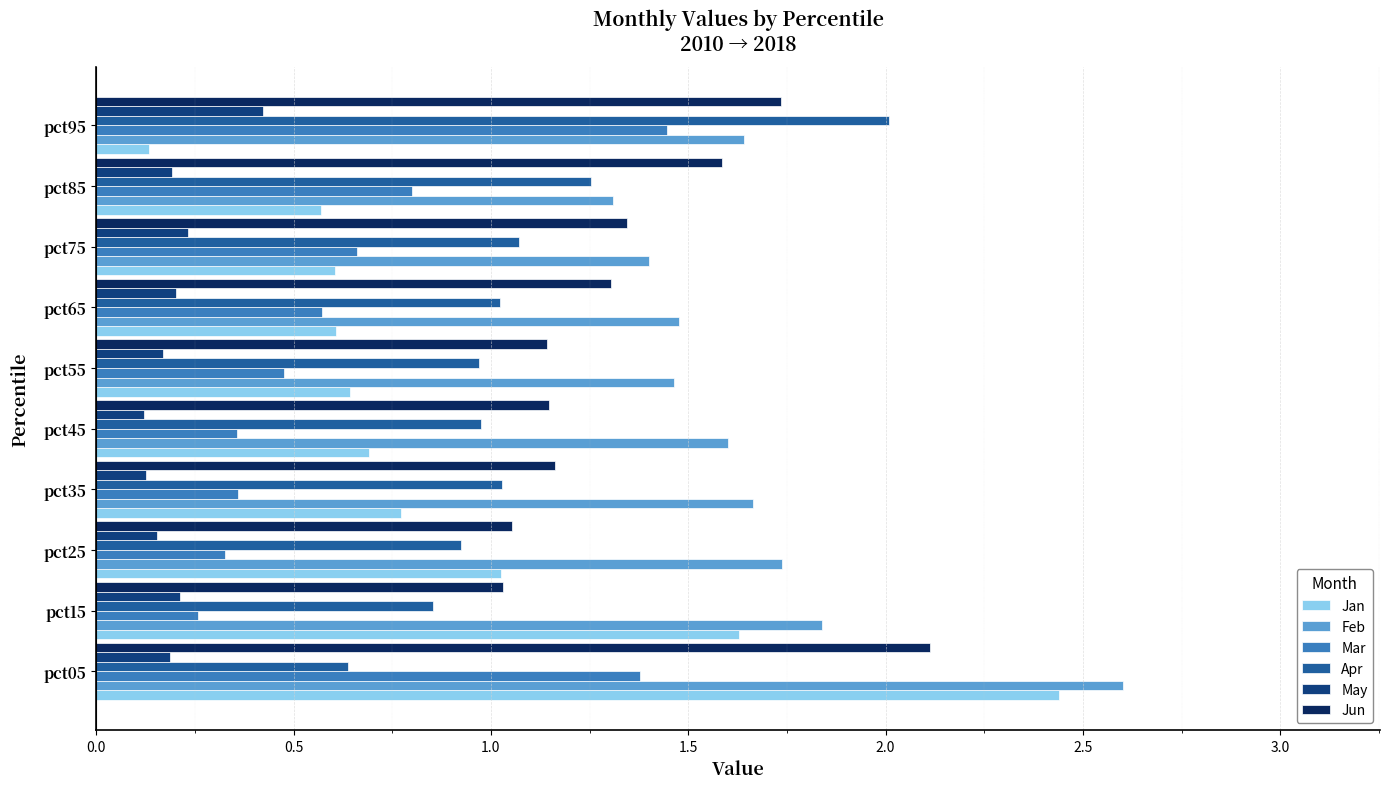

Which series has the largest range (max minus min)?

Jan